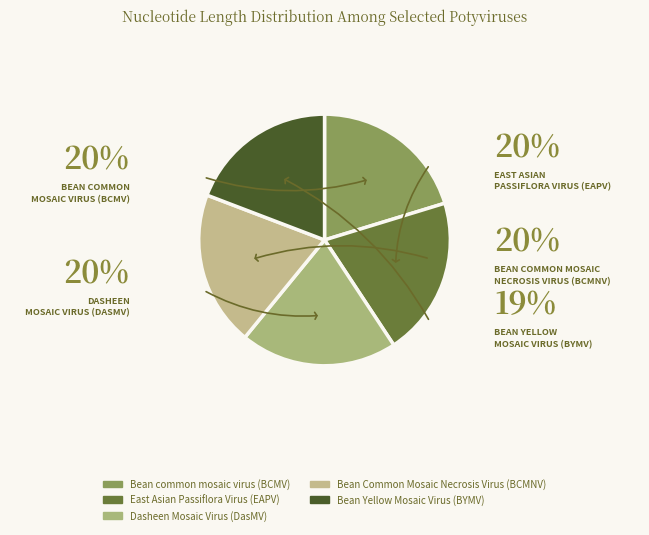

Do Dasheen Mosaic Virus (DasMV) and Bean Common Mosaic Necrosis Virus (BCMNV) together represent more than half of the pie?

No